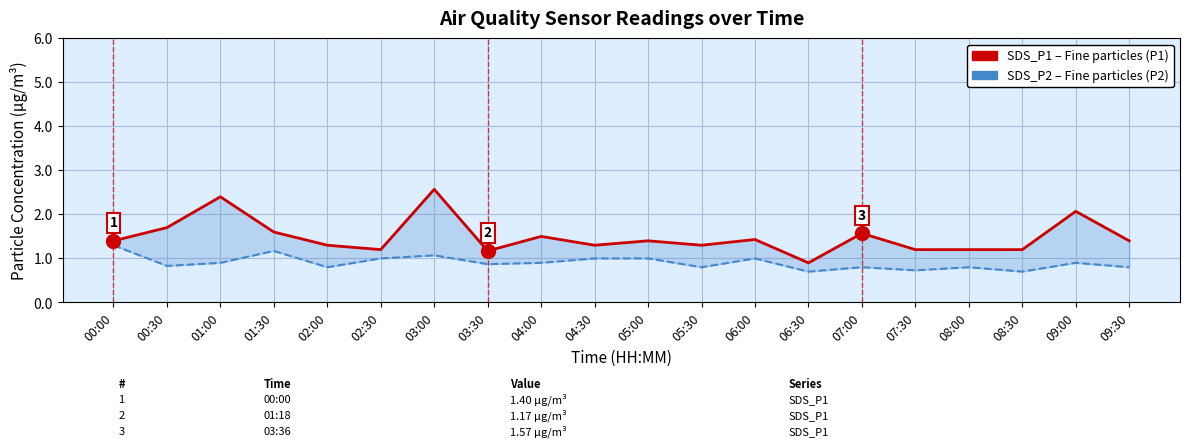

True or false: SDS_P2 and SDS_P1 cross at least once.

False